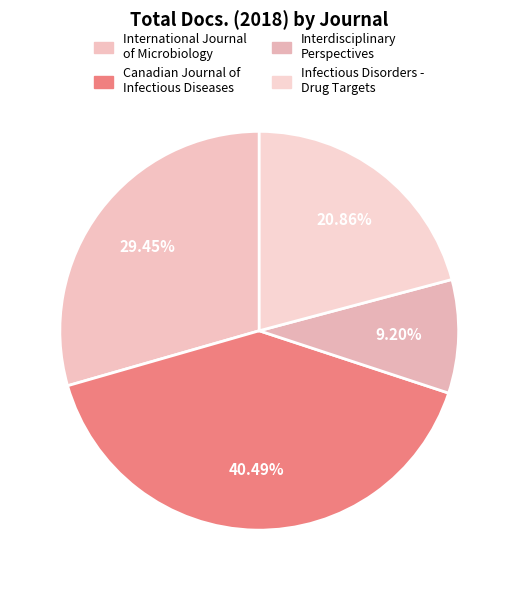

Which slice is the smallest?

Interdisciplinary Perspectives